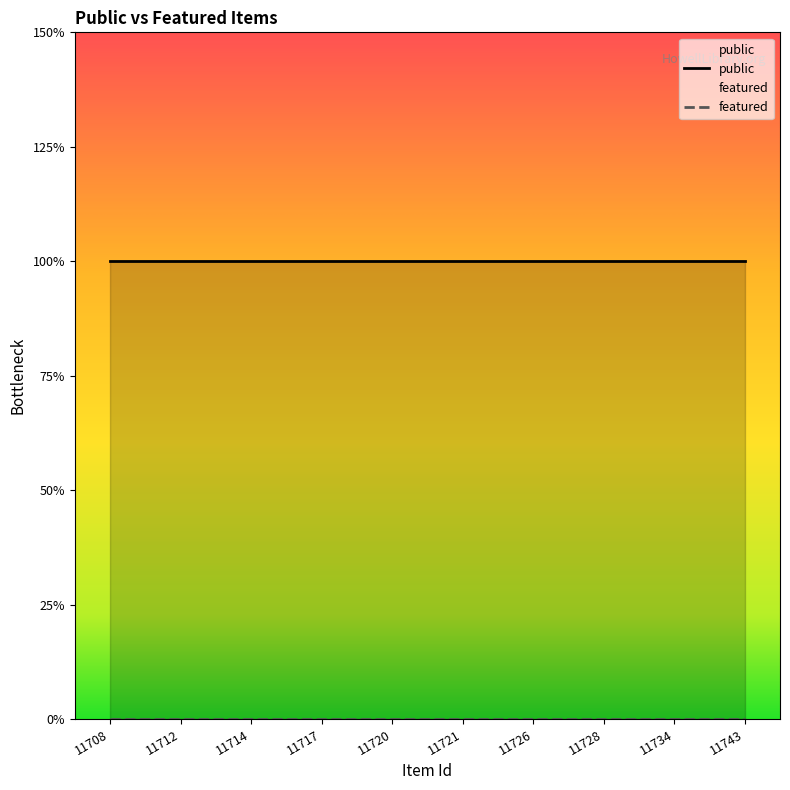

What is the lowest value of the public series?

1